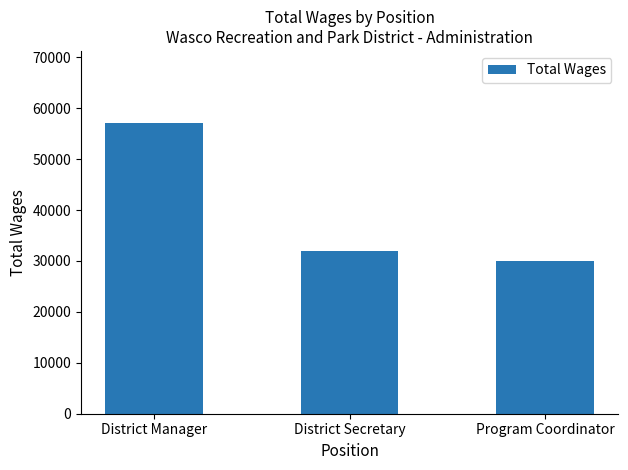

What is the average value?

39667